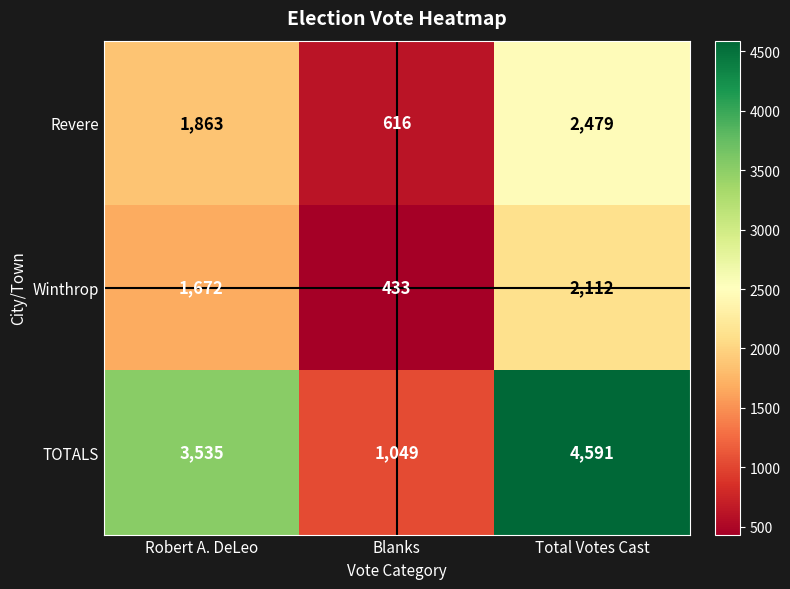

What is the maximum value shown in the chart?

4591